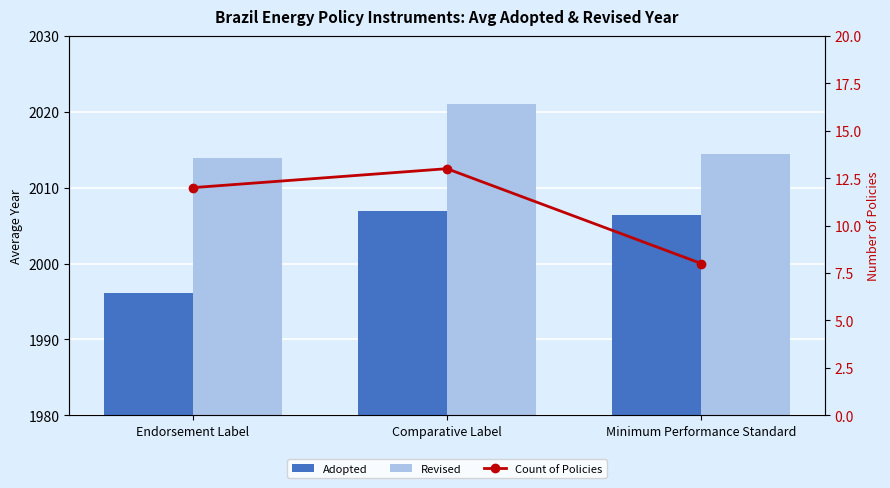

Count the number of categories in the chart.

3